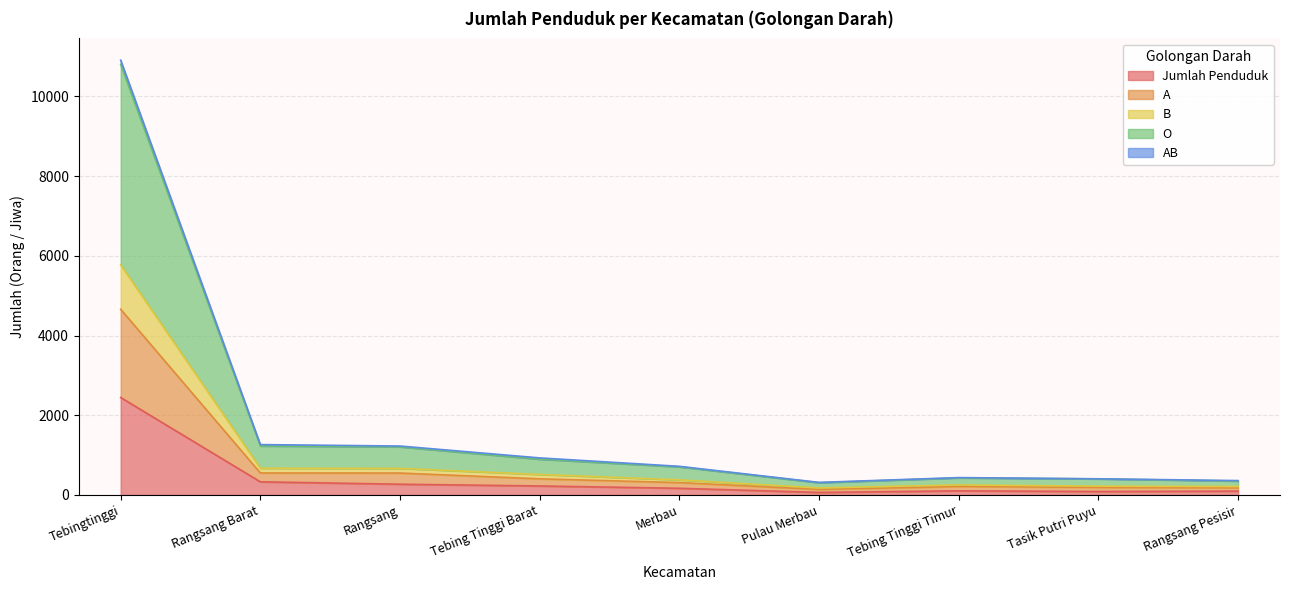

What is the label of the 1st point from the left?

Tebingtinggi